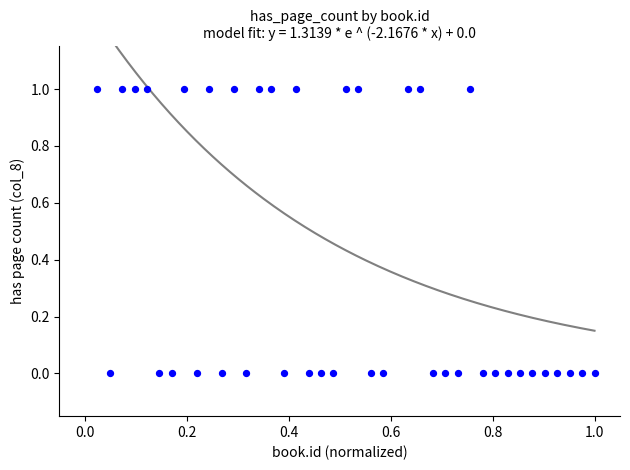

How many points are shown in the scatter plot?

40